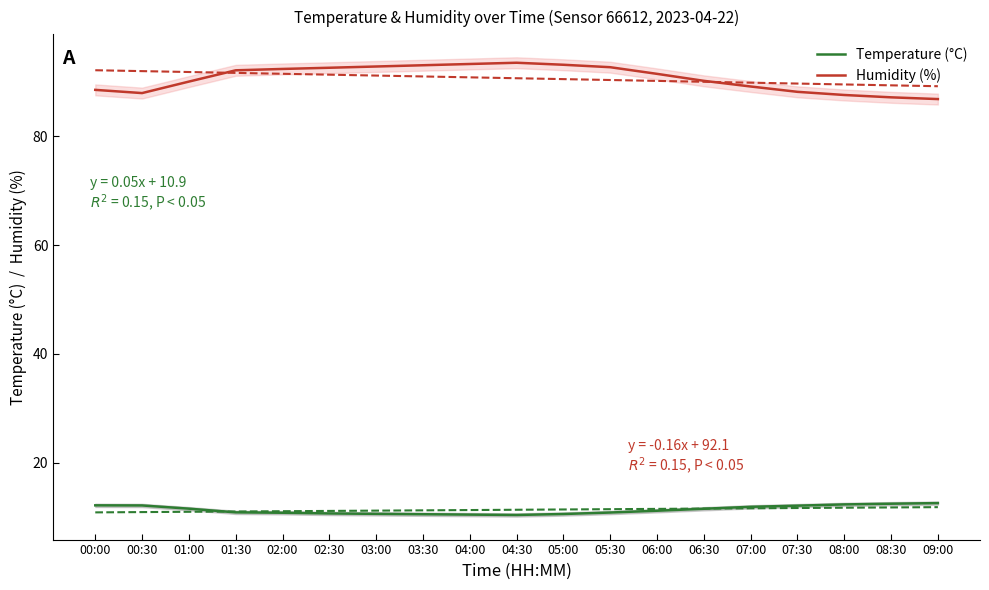

The Temperature (°C) series shows 10.9 at 05:30. True or false?

True